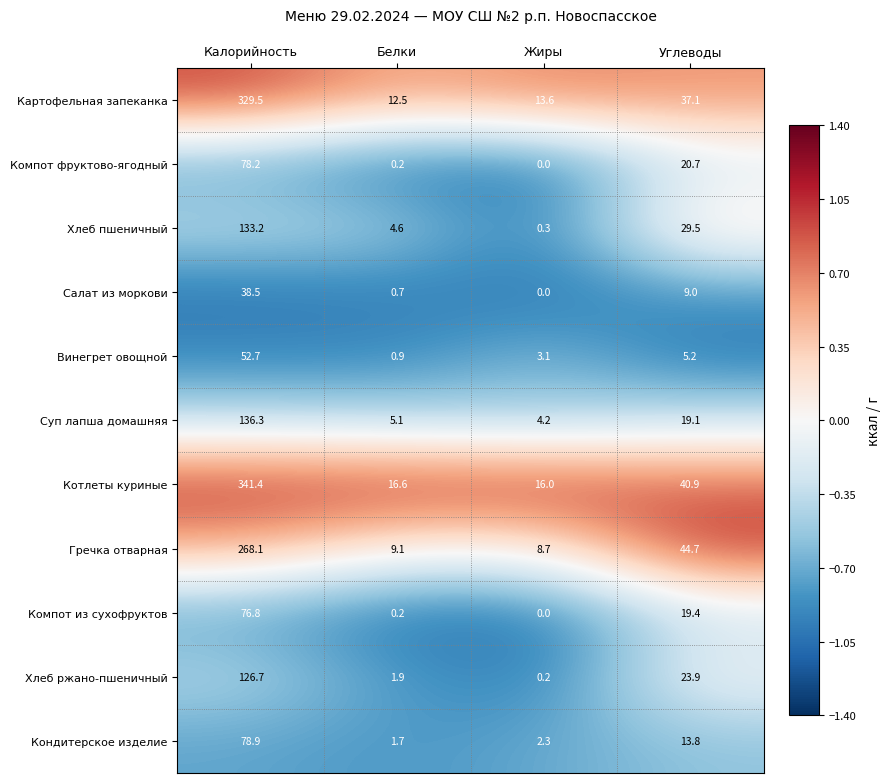

Which label corresponds to the largest value in the chart?

Калорийность